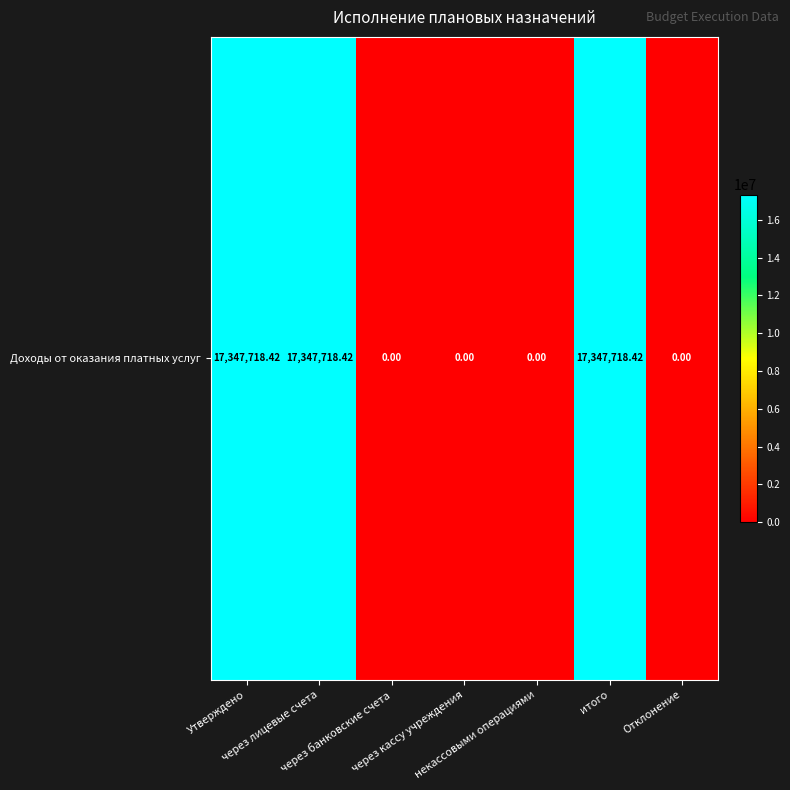

Which has a higher value, через банковские счета or через лицевые счета?

через лицевые счета